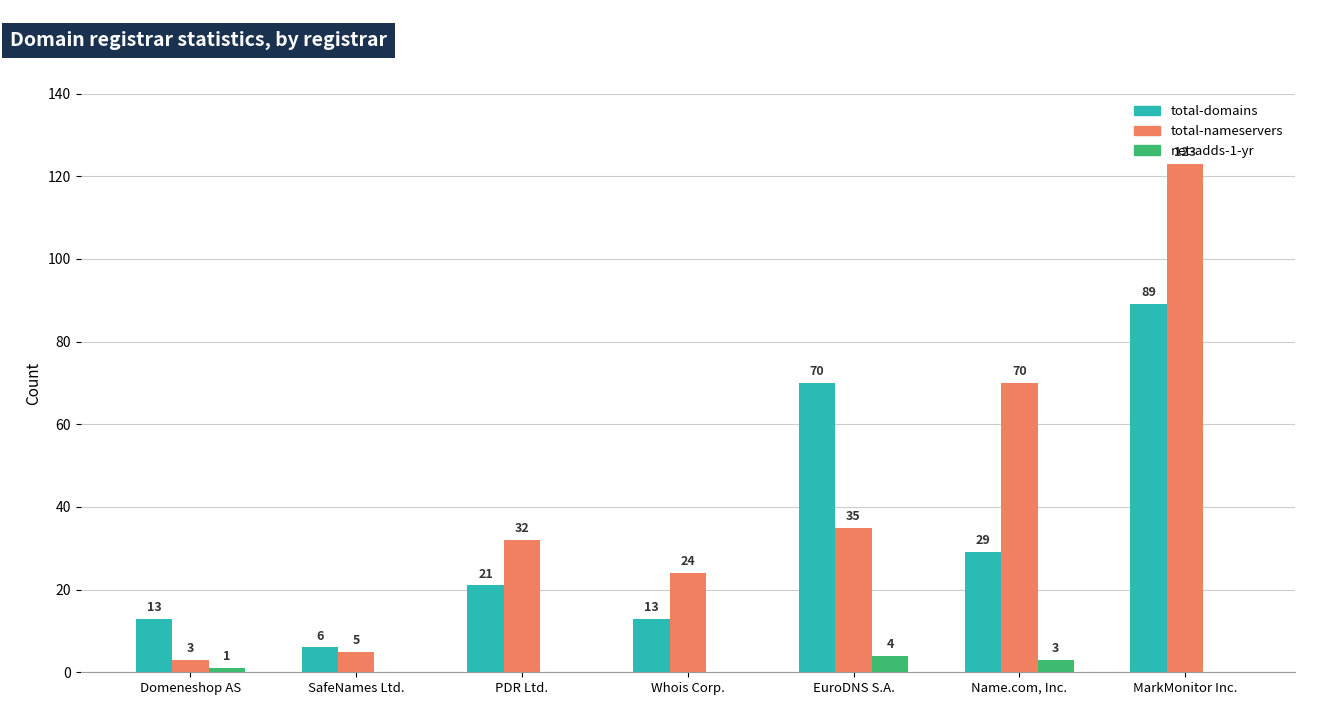

What is the total value across all series at Domeneshop AS?

17